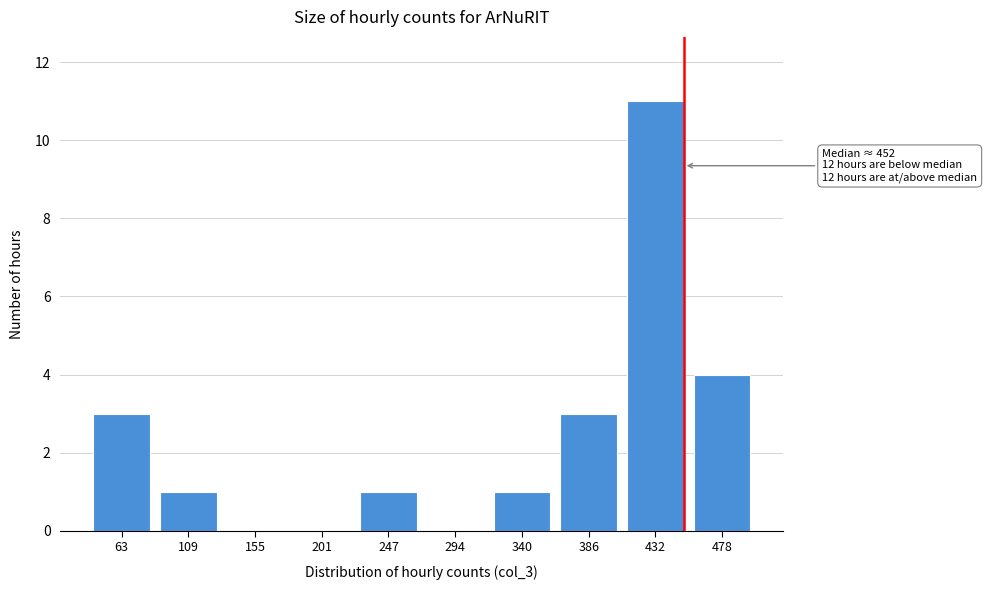

Reading right to left, transcribe all the data shown in this chart.

478=4	432=11	386=3	340=1	294=0	247=1	201=0	155=0	109=1	63=3